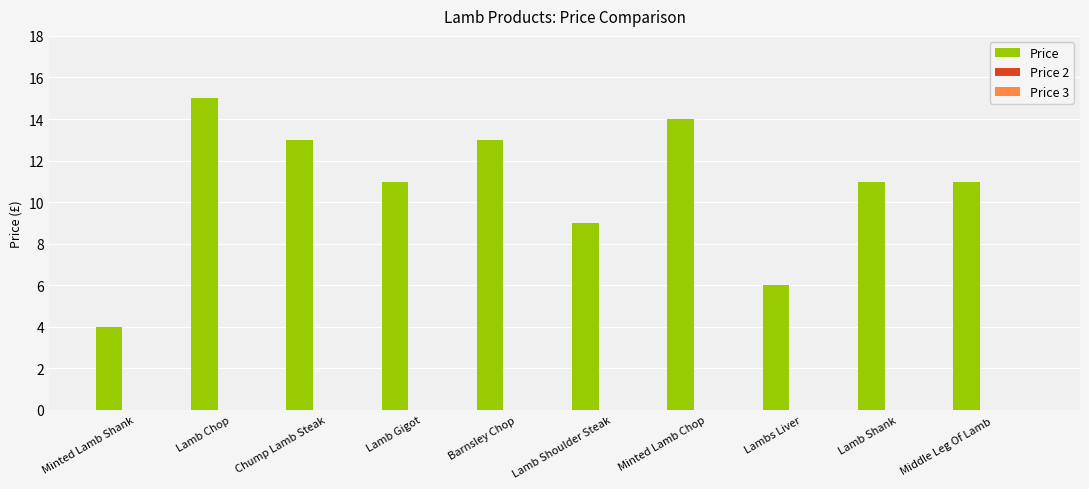

What is the value of the 6th bar from the left?

9.0